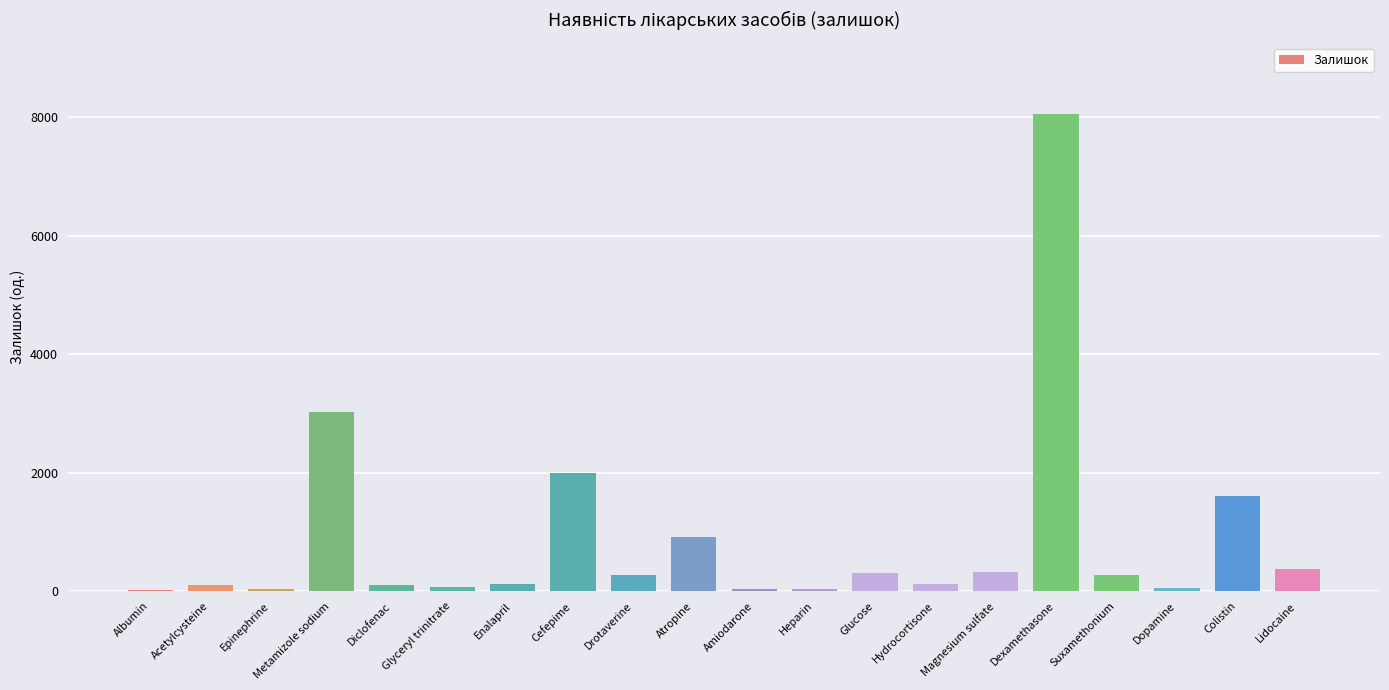

Approximately how many times larger is the value at Amiodarone compared to Dopamine?

0.6